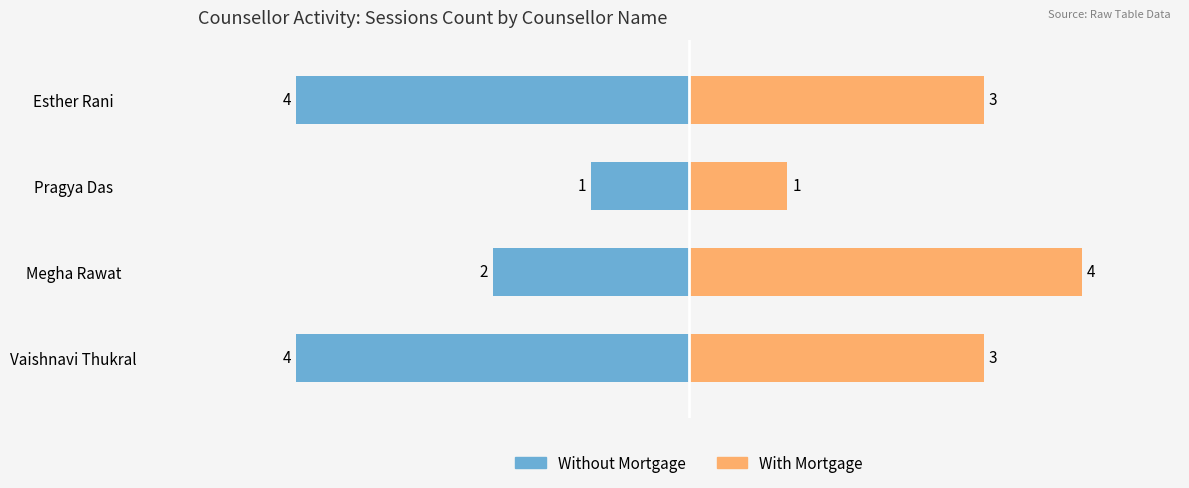

The value of Without Mortgage at Megha Rawat is -3. True or false?

False